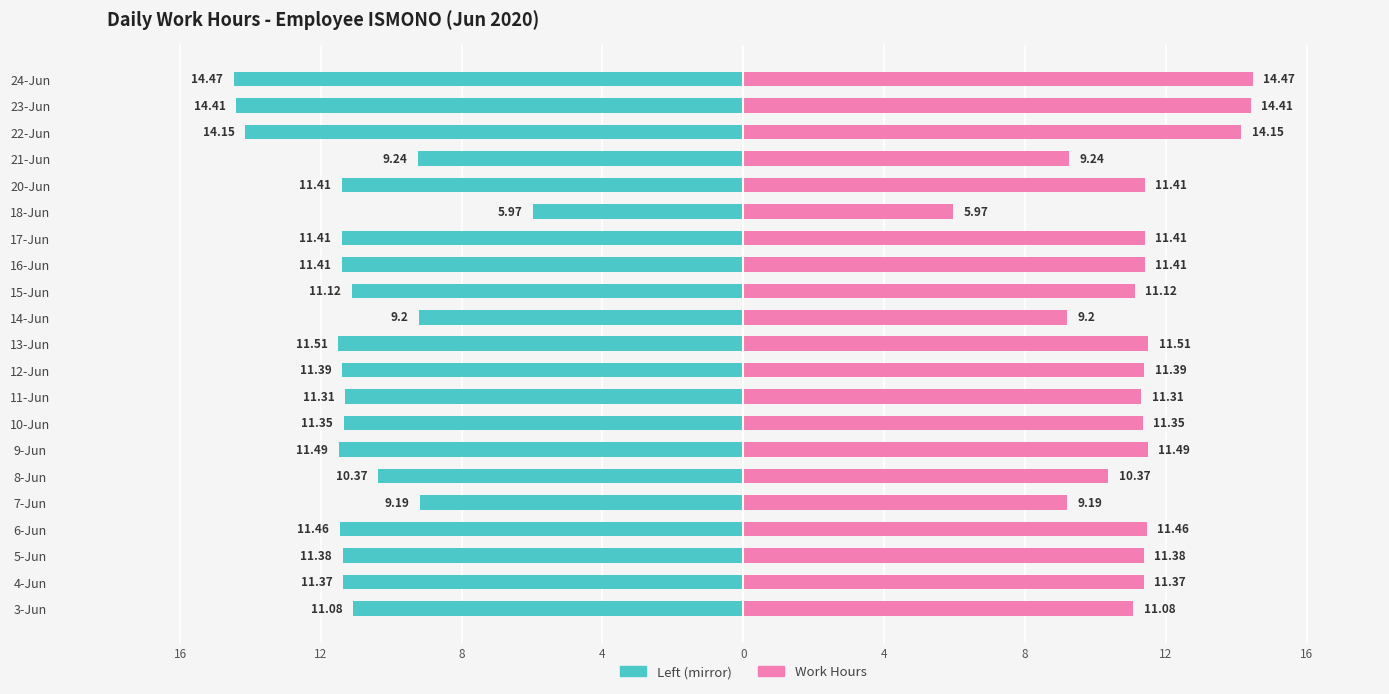

How many data points in Work Hours (right) are less than 11?

5